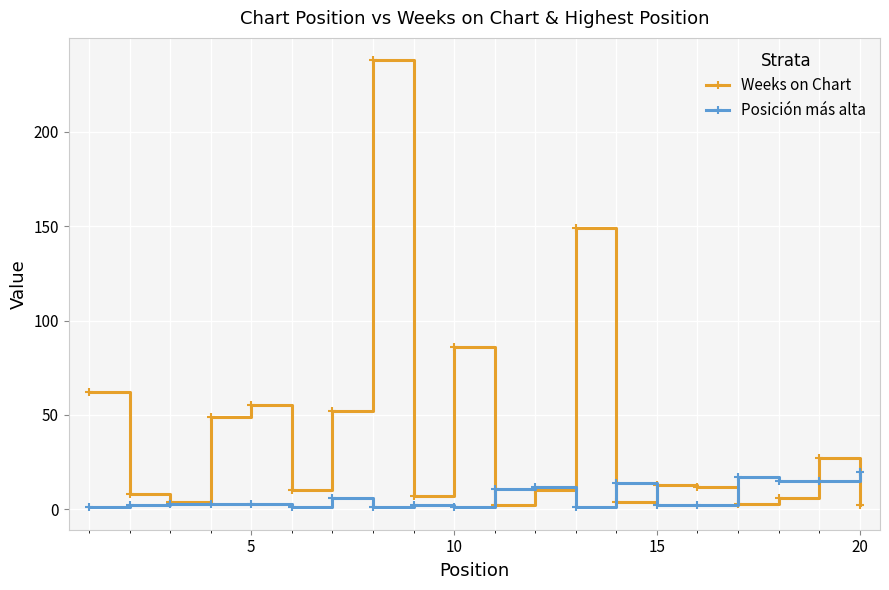

Which series has the widest spread of values?

Weeks on Chart